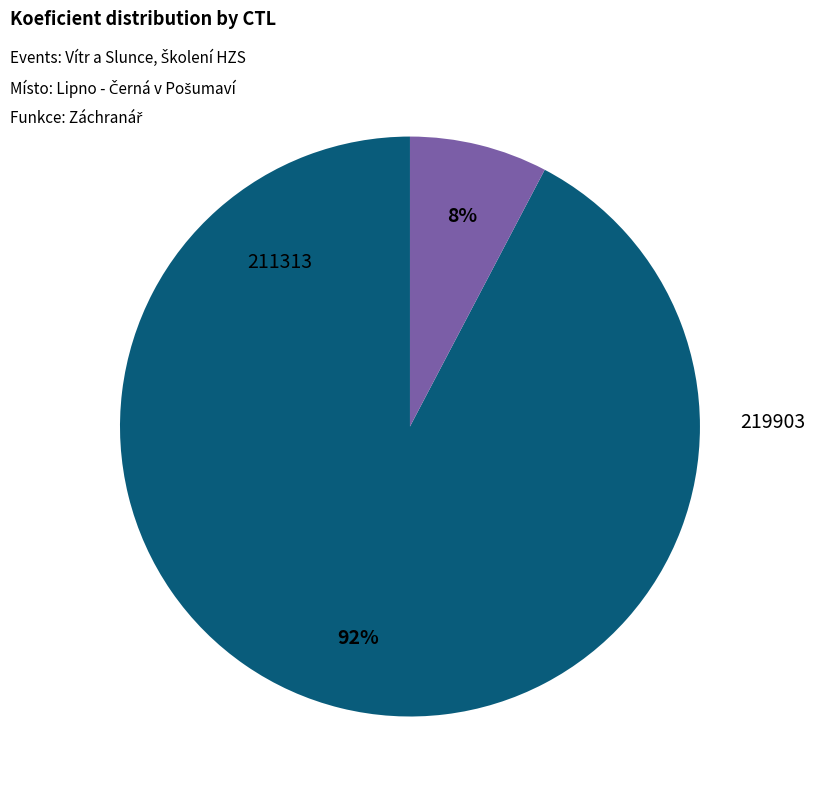

True or false: 219903 accounts for 1% of the total.

False